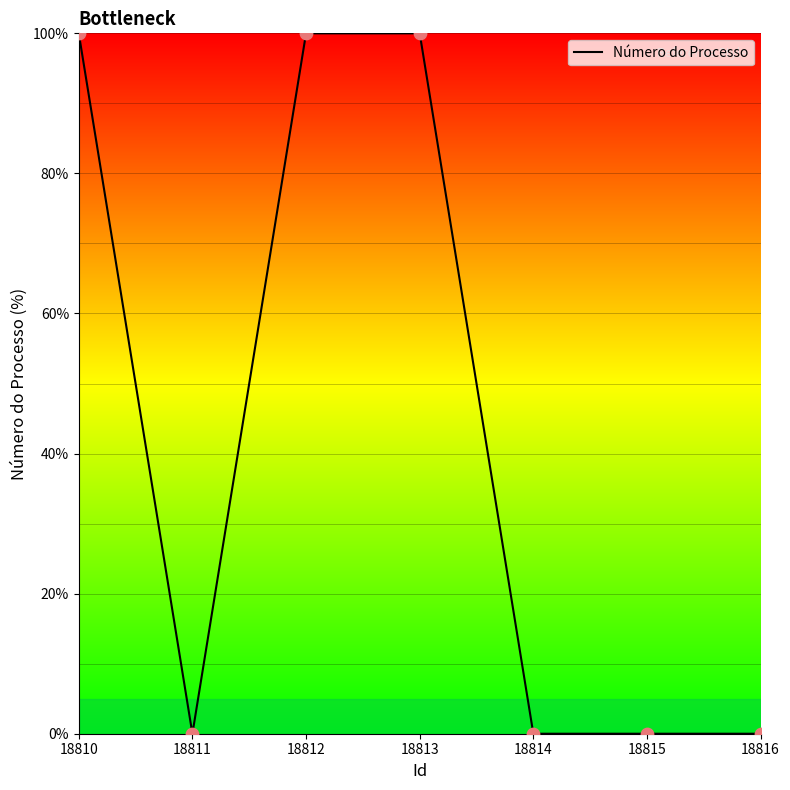

What is the average value?

42.9